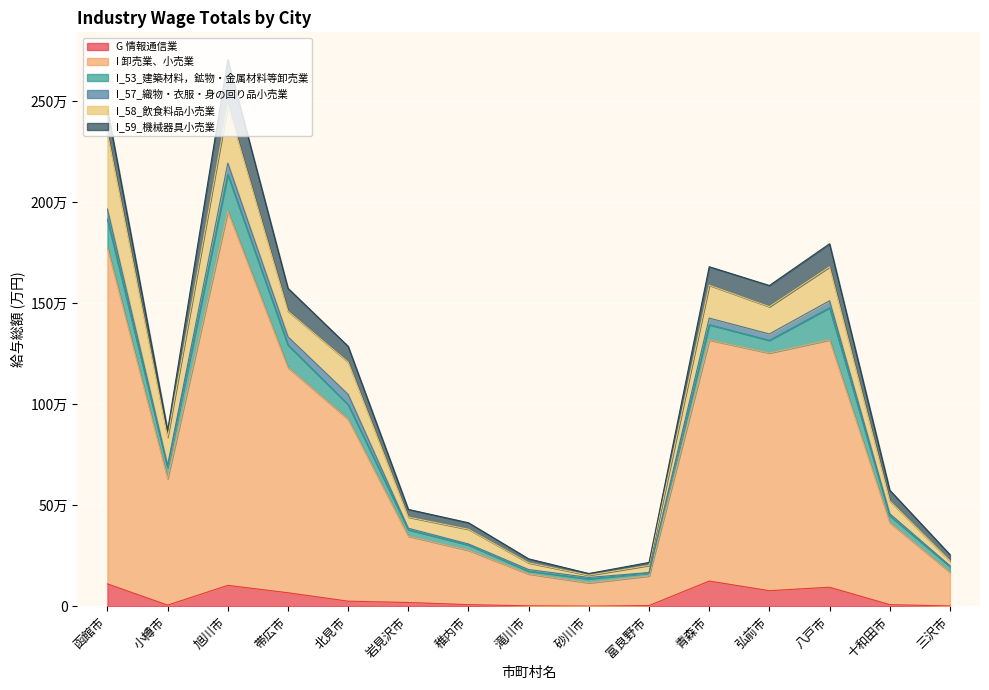

List the labels in order of G 情報通信業 value, largest first.

青森市, 函館市, 旭川市, 八戸市, 弘前市, 帯広市, 北見市, 岩見沢市, 稚内市, 十和田市, 小樽市, 富良野市, 滝川市, 三沢市, 砂川市